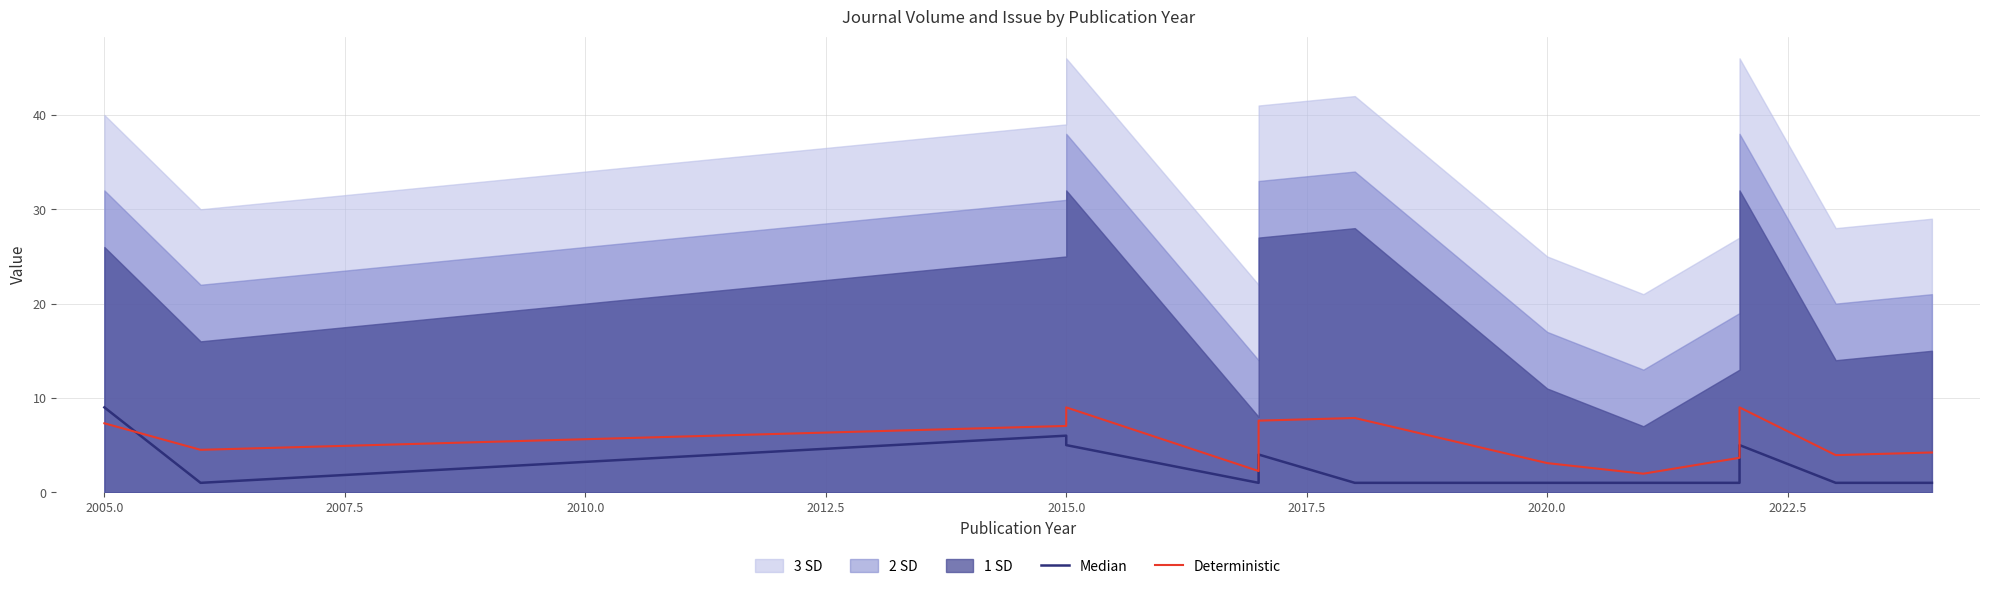

How many intersections are there between Deterministic and Median?

1